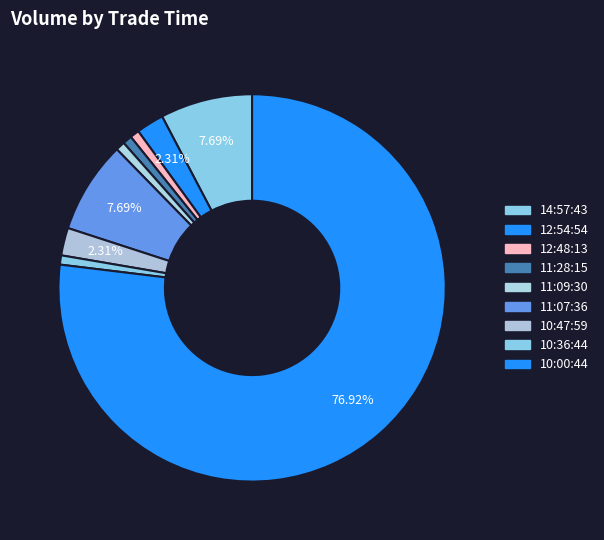

Count the number of slices in the pie.

9